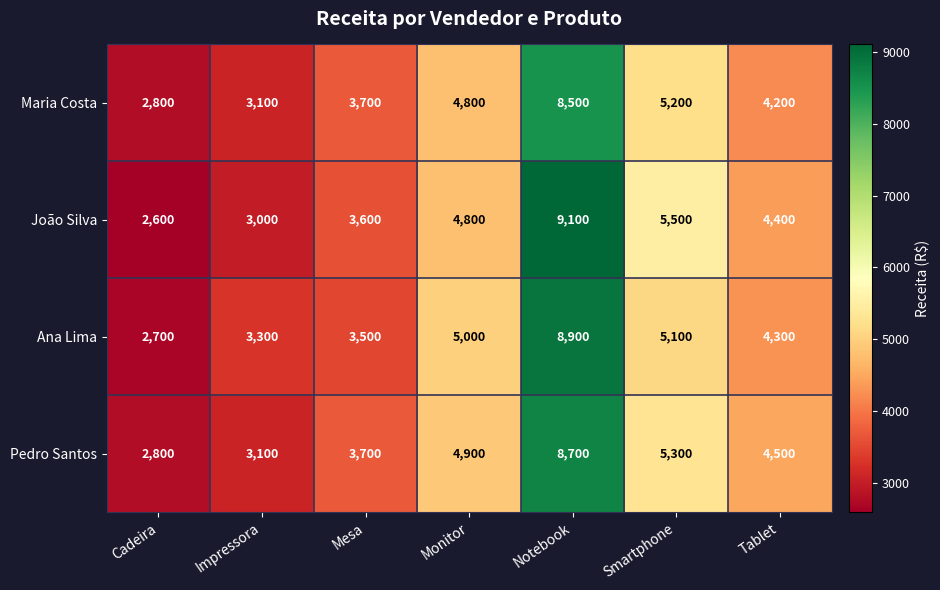

At Notebook, list the series in order from smallest to largest.

Maria Costa, Pedro Santos, Ana Lima, João Silva